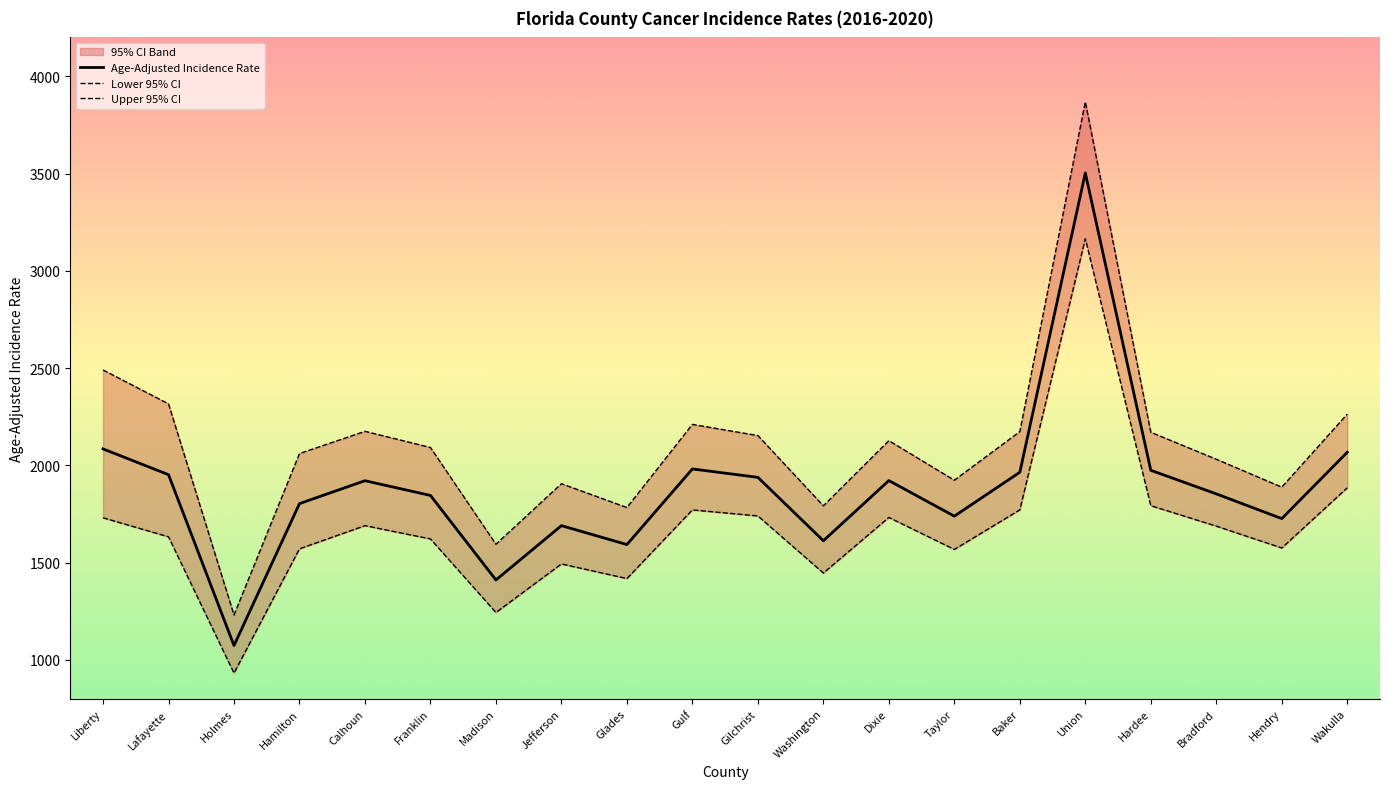

True or false: Age-Adjusted Incidence Rate has a value of 628.2 at Holmes.

False